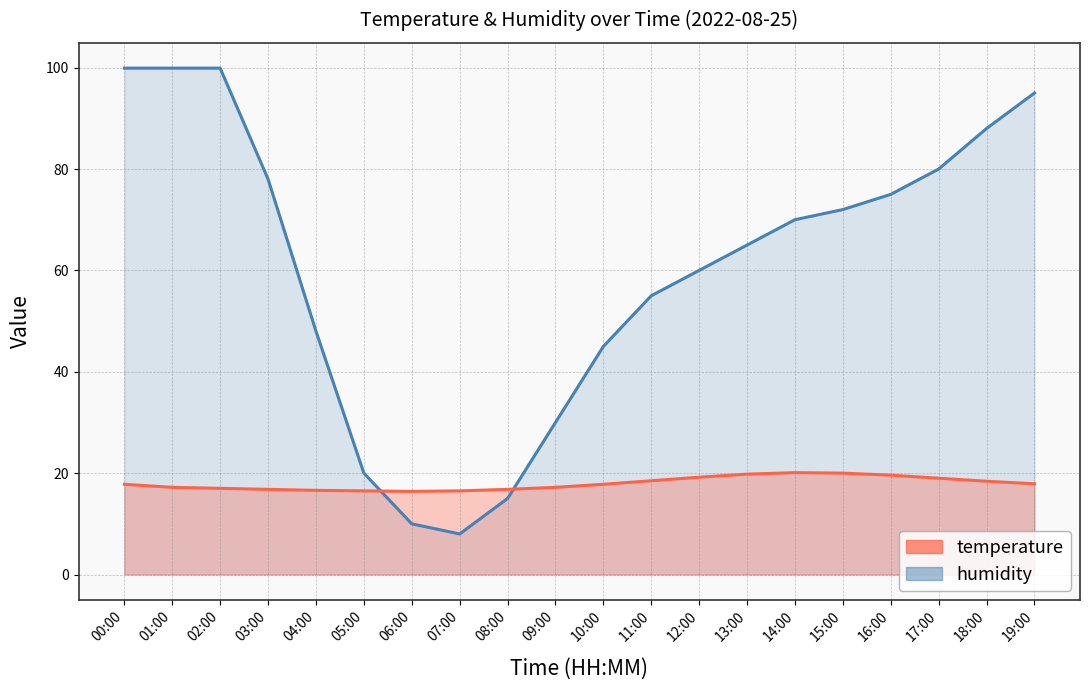

What position from the right is 02:00?

18